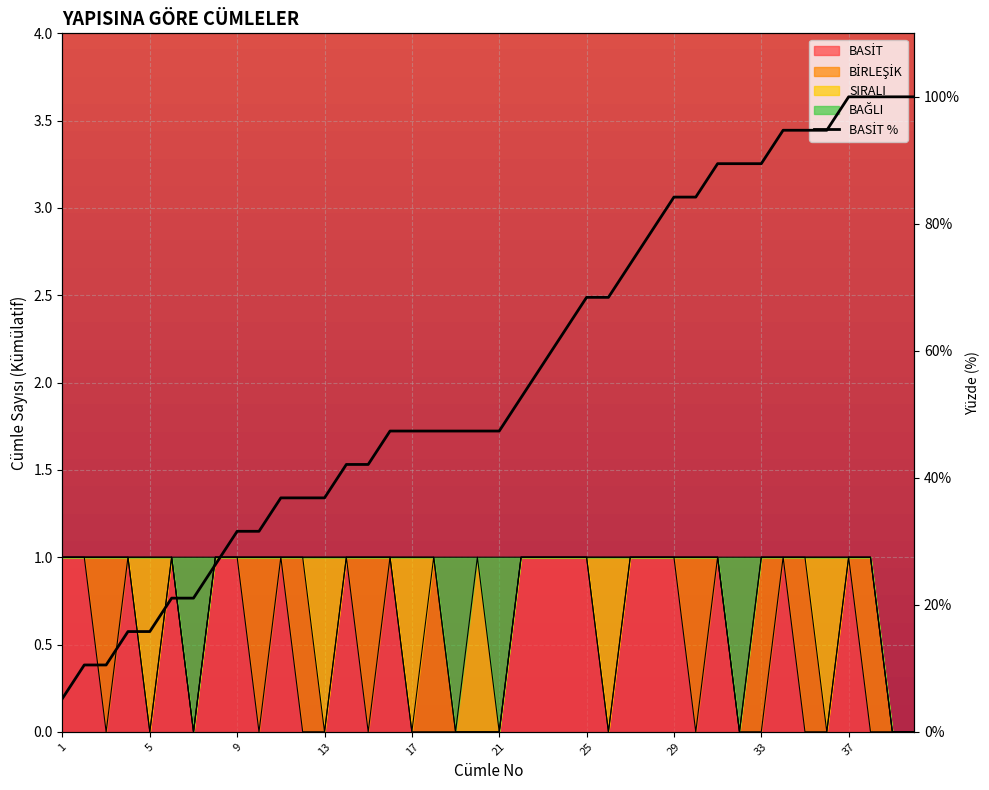

Is it true that the value at 22 is 30.3?

False